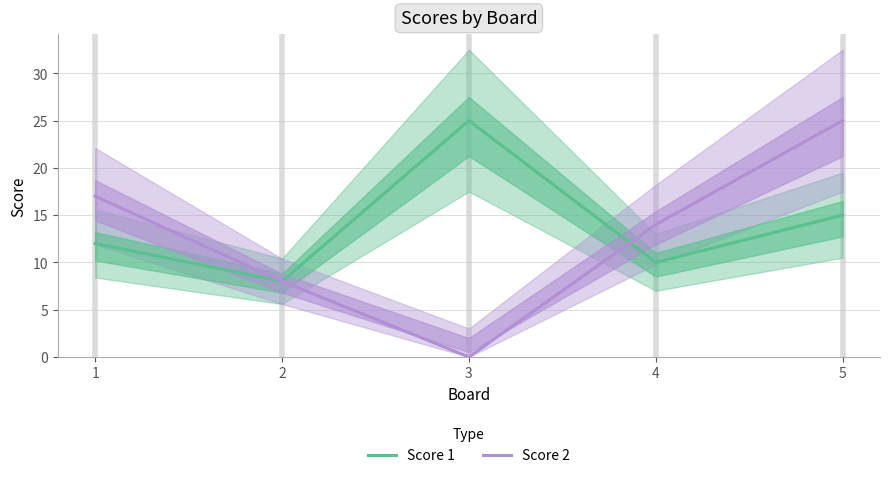

How many data points in Score 1 are less than 12?

2